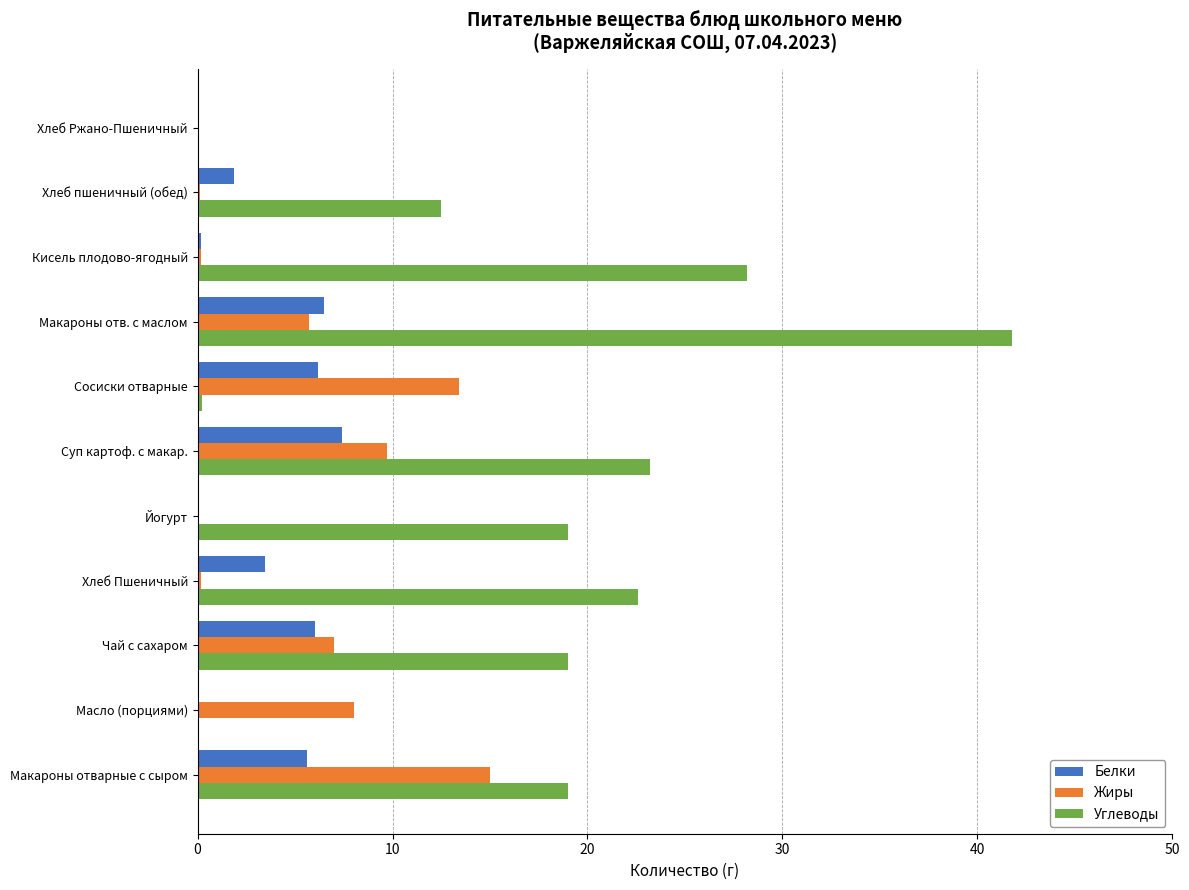

Is the value of Углеводы at Макароны отв. с маслом greater than the value of Жиры at Хлеб Ржано-Пшеничный?

Yes